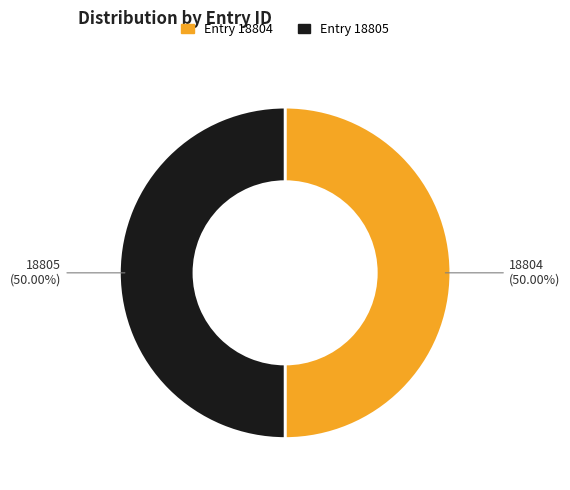

To the nearest percent, what is the average slice percentage?

50%